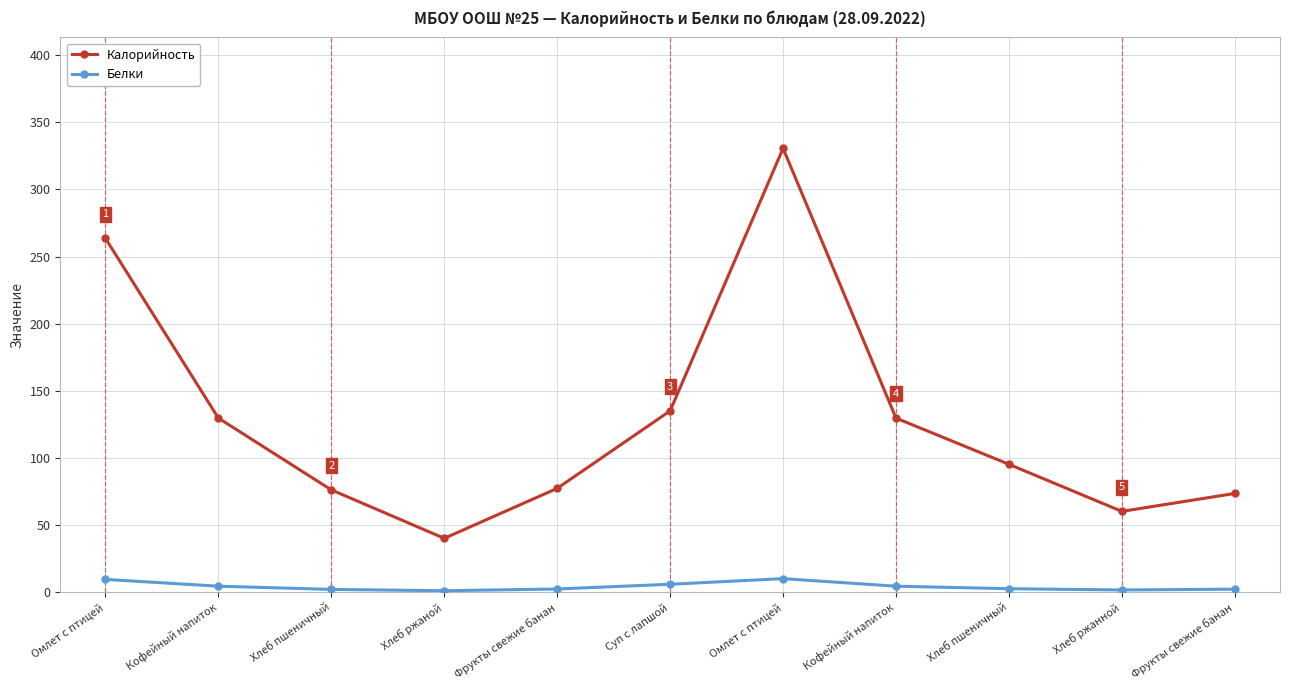

What is the label of the 7th point from the left?

Омлет с птицей